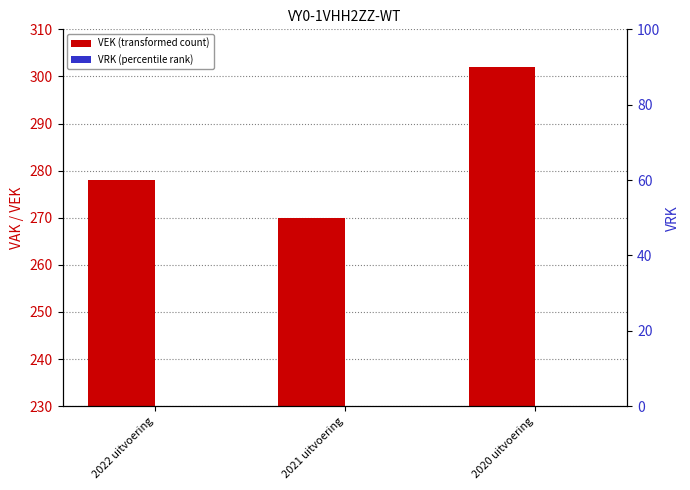

How many groups of bars are there?

3